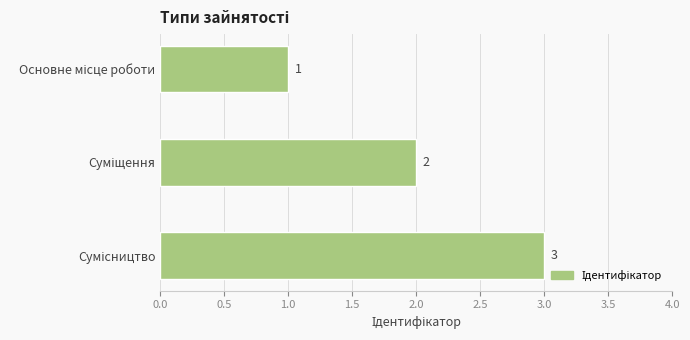

What is the sum of all values?

6